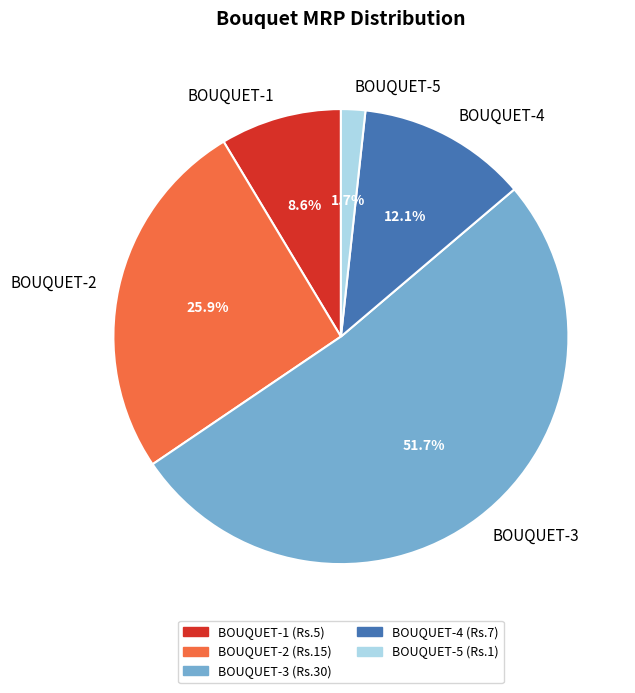

To the nearest percent, what is the average slice percentage?

20%